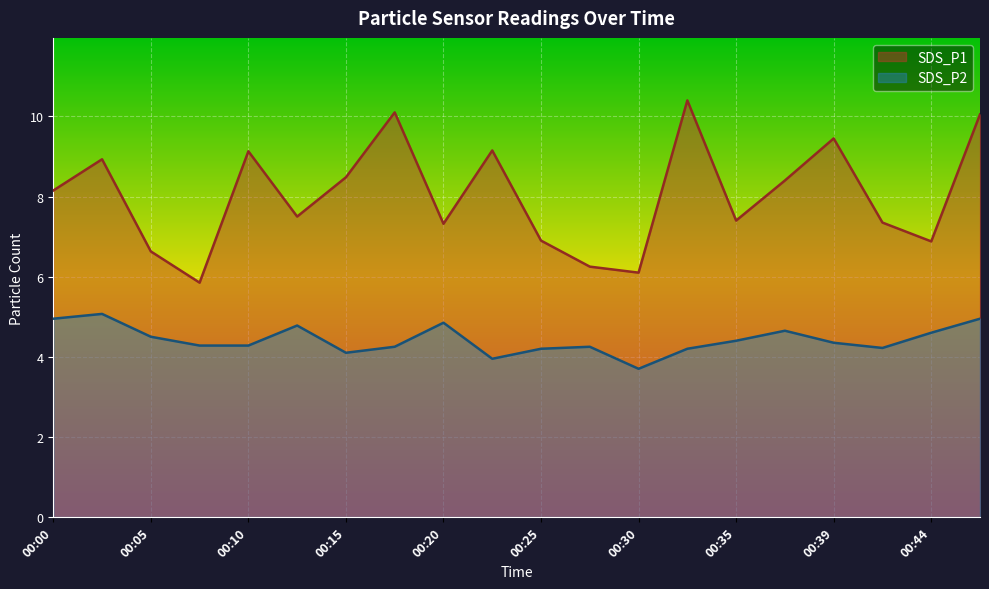

At which label is SDS_P1 closest to 8?

00:00